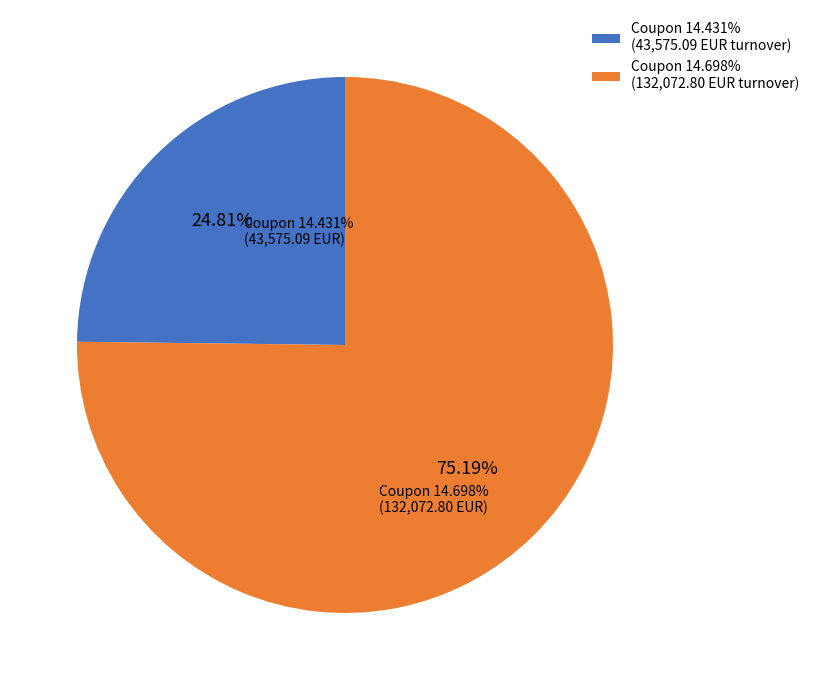

Does Coupon 14.431% (43,575.09 EUR turnover) account for over 50% of the chart?

No